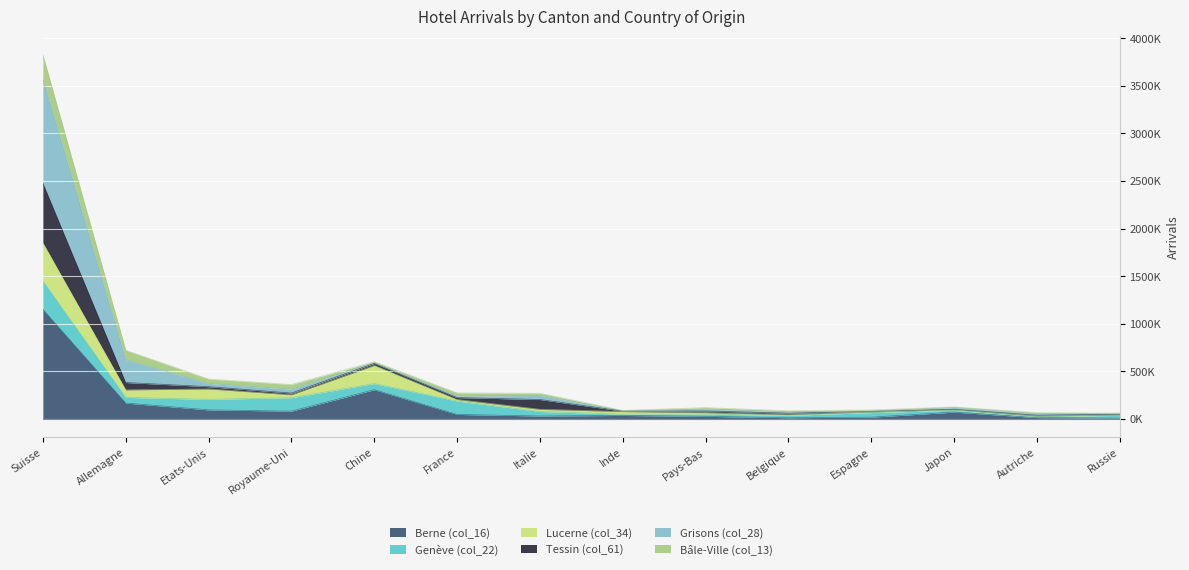

Does the chart display data point markers on the line(s)?

No